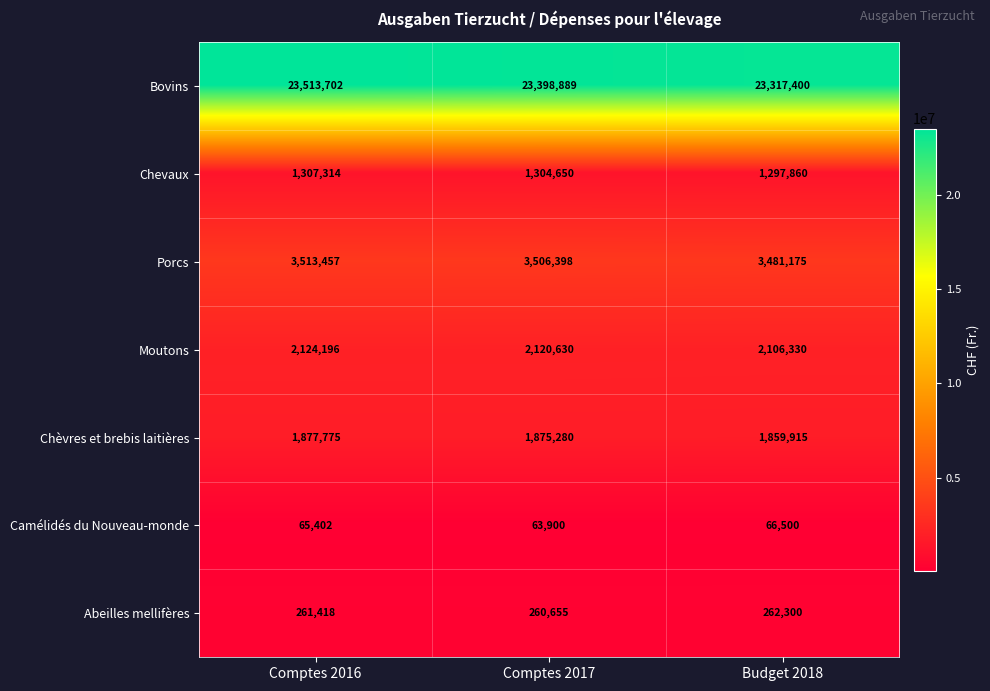

Reading left to right, transcribe all the data shown in this chart.

Bovins: 23513702	23398889	23317400
Chevaux: 1307314	1304650	1297860
Porcs: 3513457	3506398	3481175
Moutons: 2124196	2120630	2106330
Chèvres et brebis laitières: 1877775	1875280	1859915
Camélidés du Nouveau-monde: 65402	63900	66500
Abeilles mellifères: 261418	260655	262300